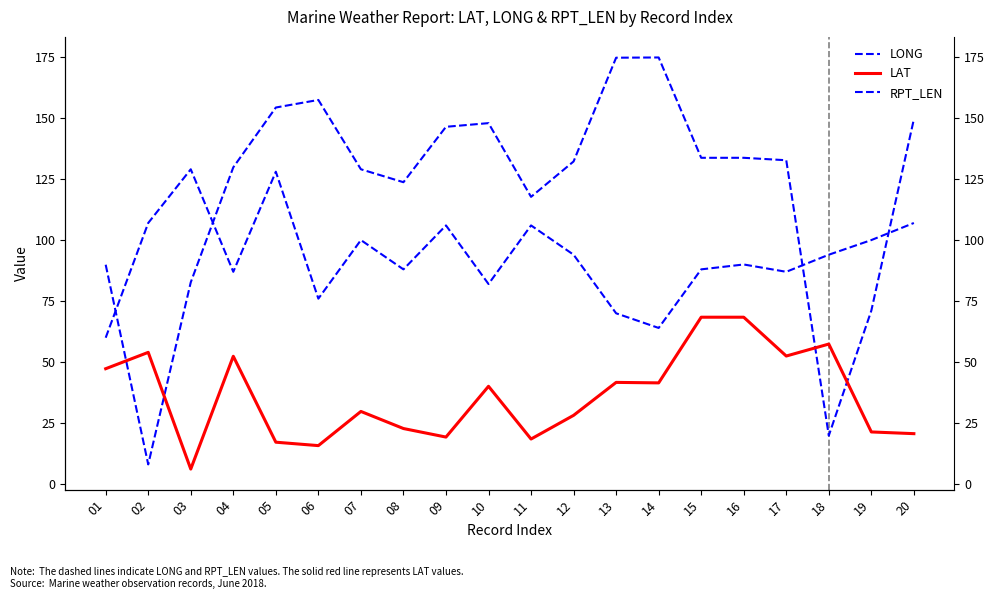

What is the value of the LONG point at the 16th from the left?

133.7